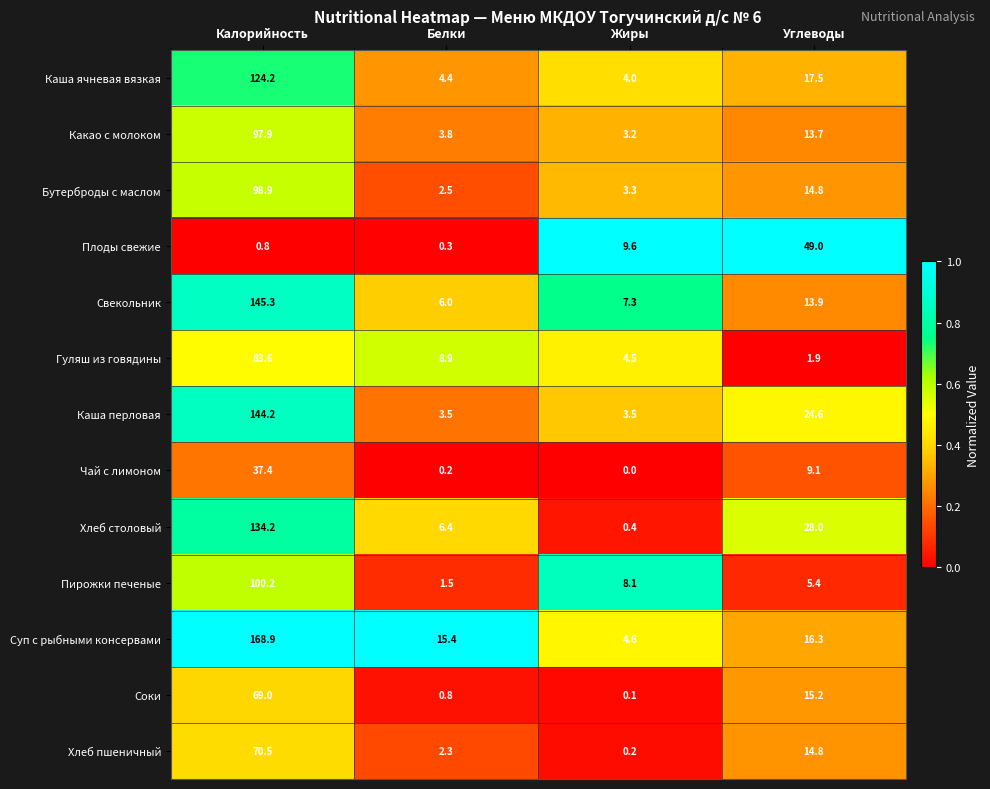

Between Калорийность and Жиры, which series saw the biggest shift?

Суп с рыбными консервами